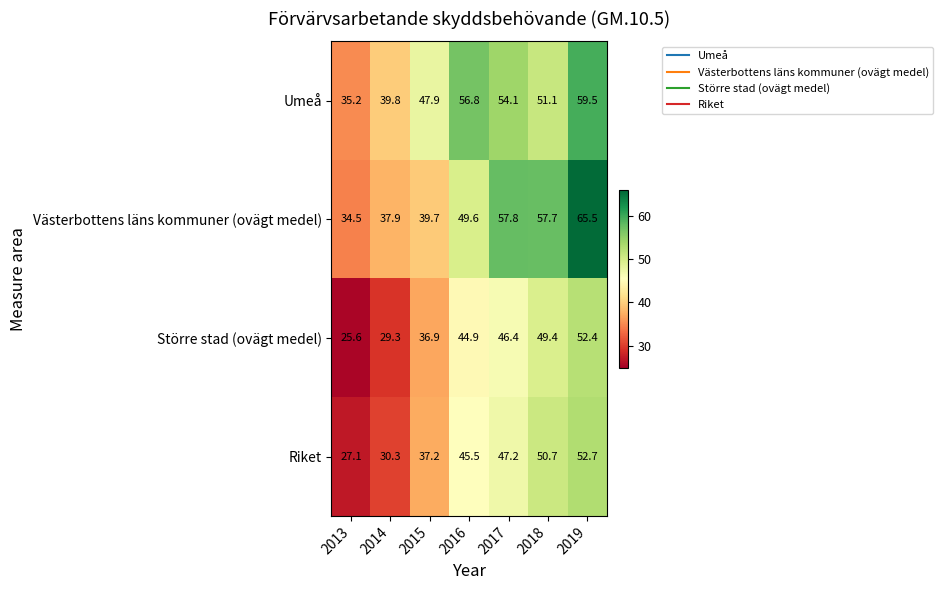

Which series has the largest total across all categories?

Umeå